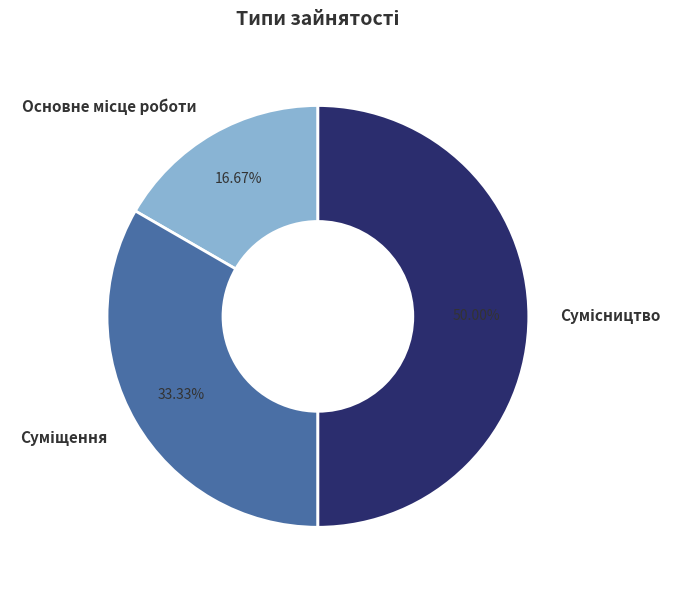

Count the number of slices in the pie.

3